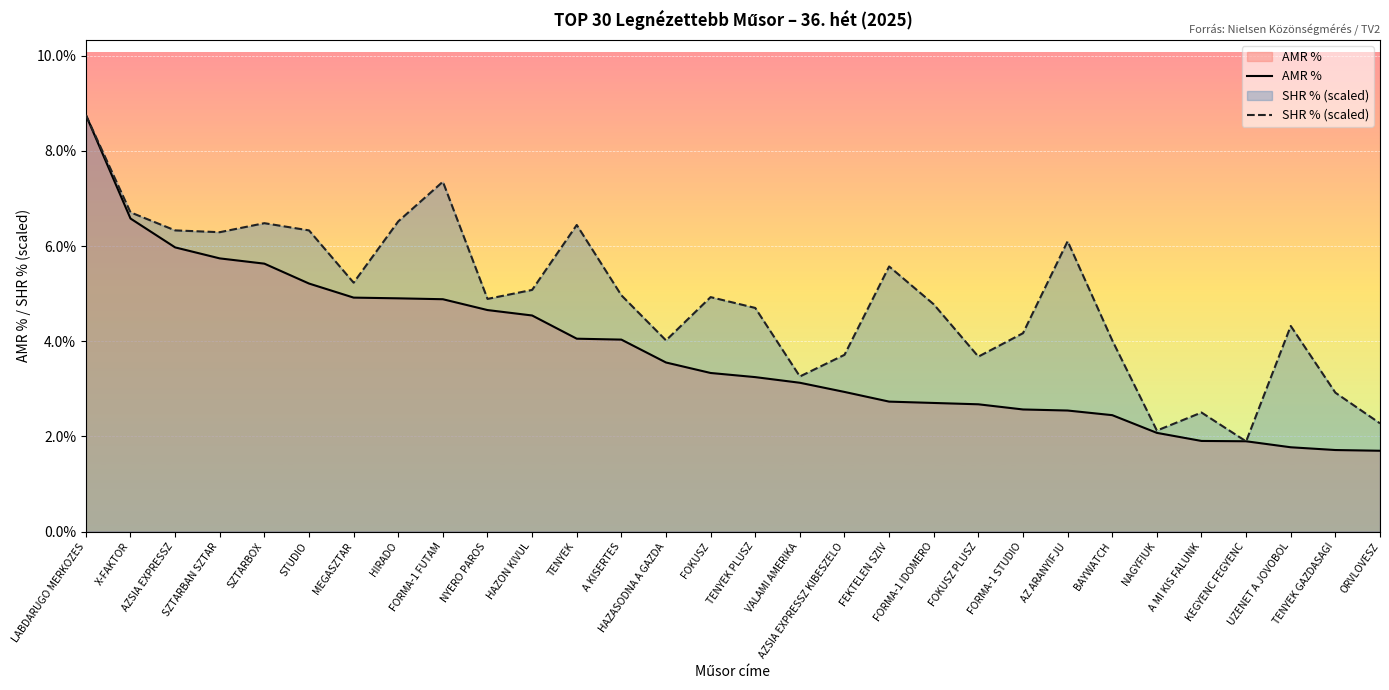

List the labels in order of SHR % (scaled) value, largest first.

LABDARUGO MERKOZES, FORMA-1 FUTAM, X-FAKTOR, HIRADO, SZTARBOX, TENYEK, AZSIA EXPRESSZ, STUDIO, SZTARBAN SZTAR, AZ ARANYIFJU, FEKTELEN SZIV, MEGASZTAR, HAZON KIVUL, A KISERTES, FOKUSZ, NYERO PAROS, FORMA-1 IDOMERO, TENYEK PLUSZ, UZENET A JOVOBOL, FORMA-1 STUDIO, HAZASODNA A GAZDA, BAYWATCH, AZSIA EXPRESSZ KIBESZELO, FOKUSZ PLUSZ, VALAMI AMERIKA, TENYEK GAZDASAGI, A MI KIS FALUNK, ORVLOVESZ, NAGYFIUK, KEGYENC FEGYENC